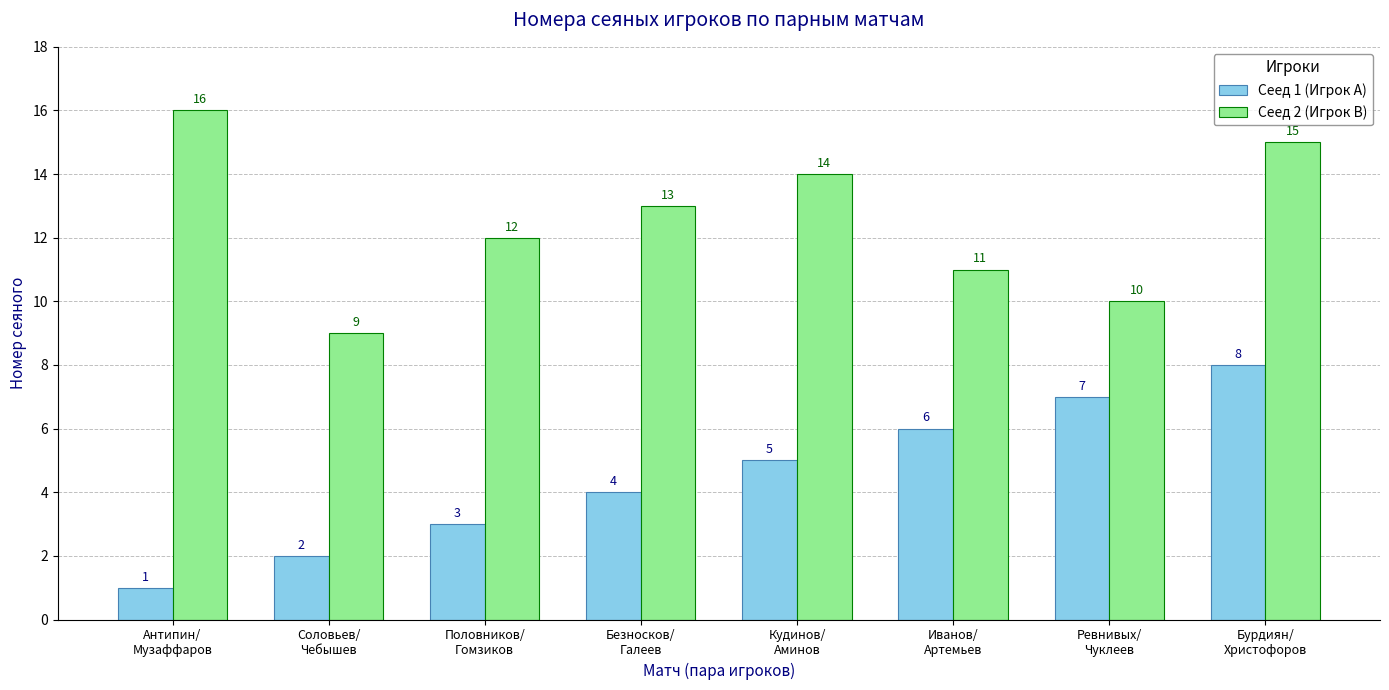

The Сеед 2 (Игрок B) series shows 12 at Половников/
Гомзиков. True or false?

True